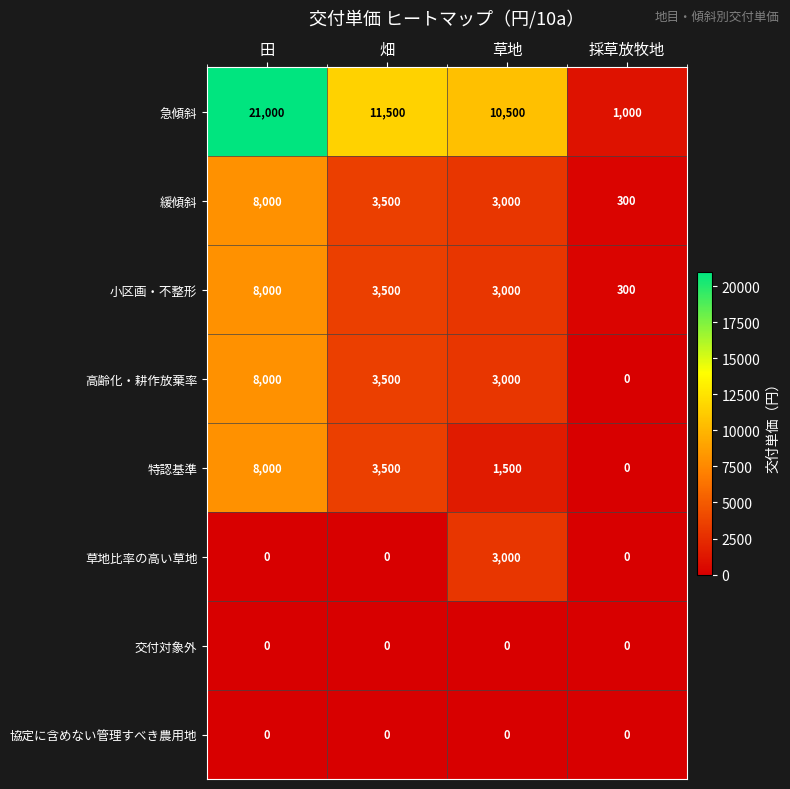

At how many categories does at least one series exceed 14331?

1